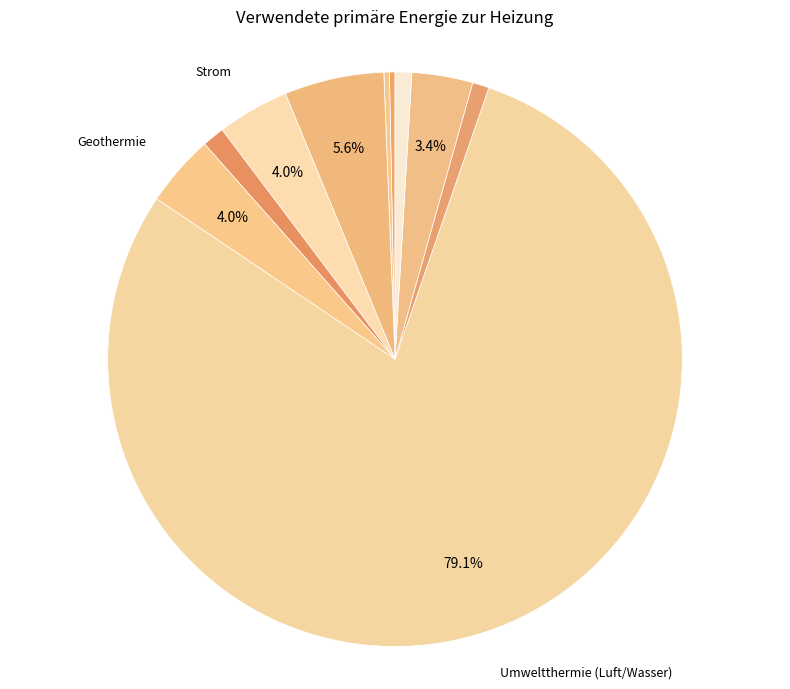

To the nearest percent, what is the average slice percentage?

9%